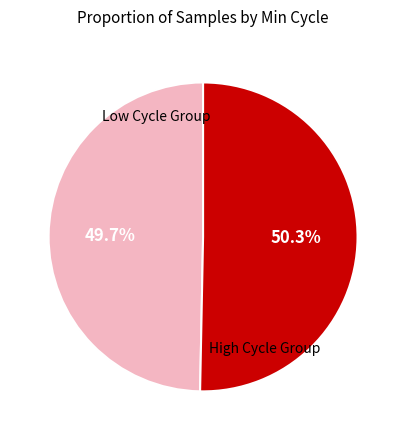

How many slices are in this pie chart?

2